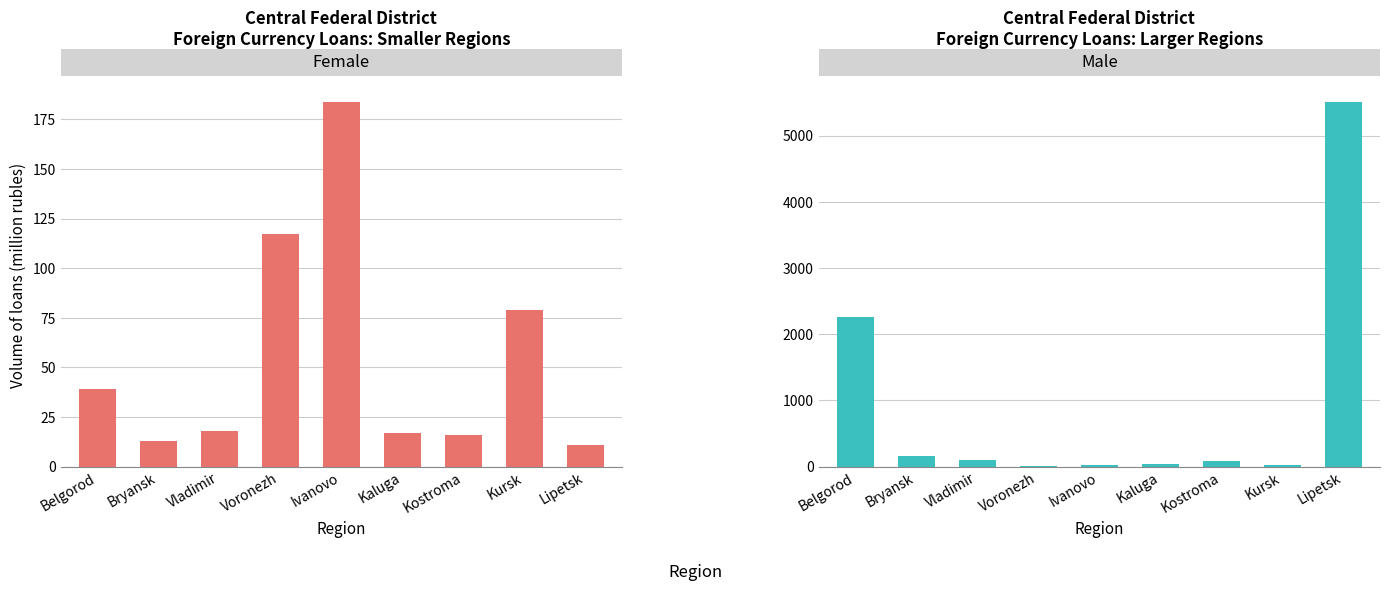

At which label does Female reach its minimum?

Lipetsk